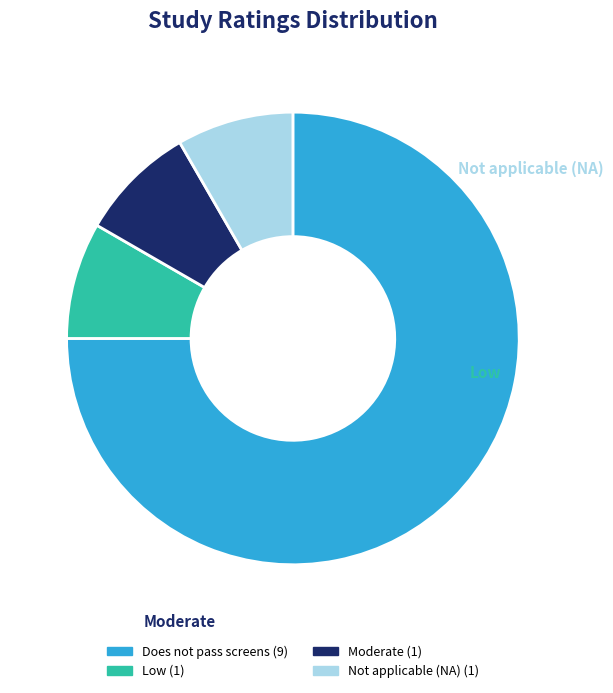

To the nearest percent, what is the average slice percentage?

25%